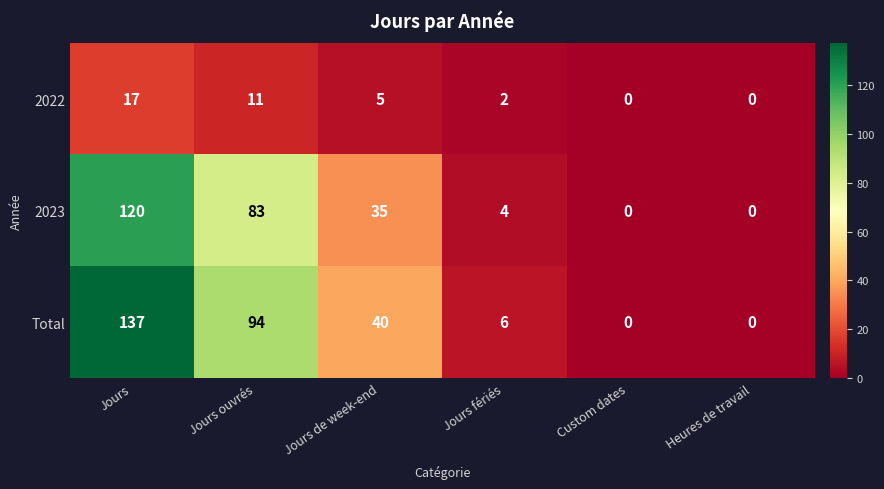

What is the difference between the maximum and minimum values in the 2022 series?

17